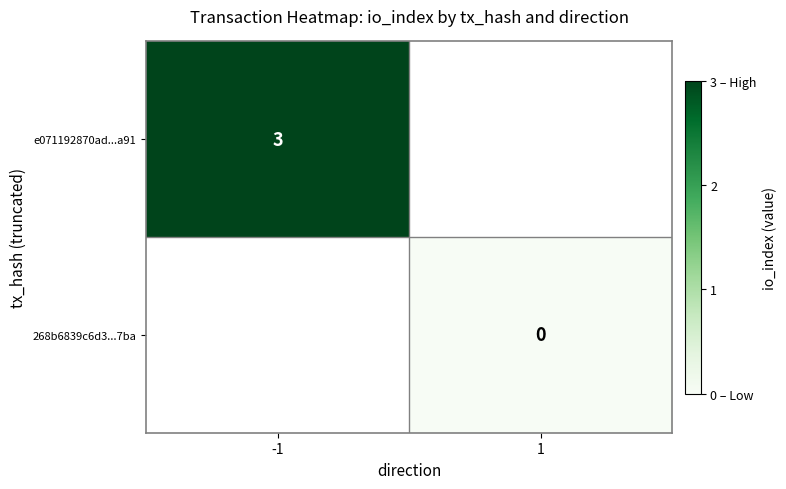

What is the greatest value displayed?

3.0